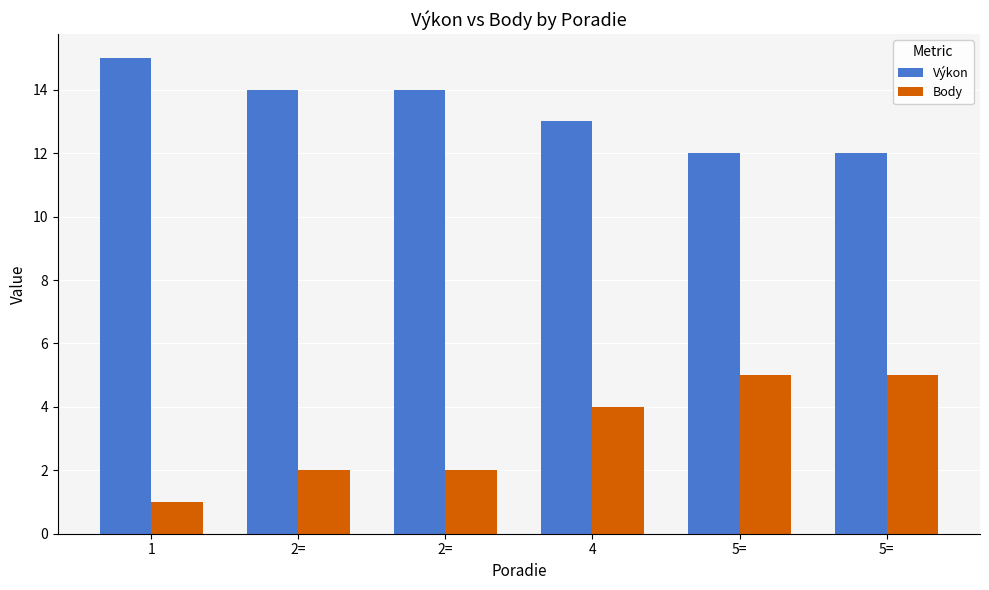

How many bars are there in each group?

2